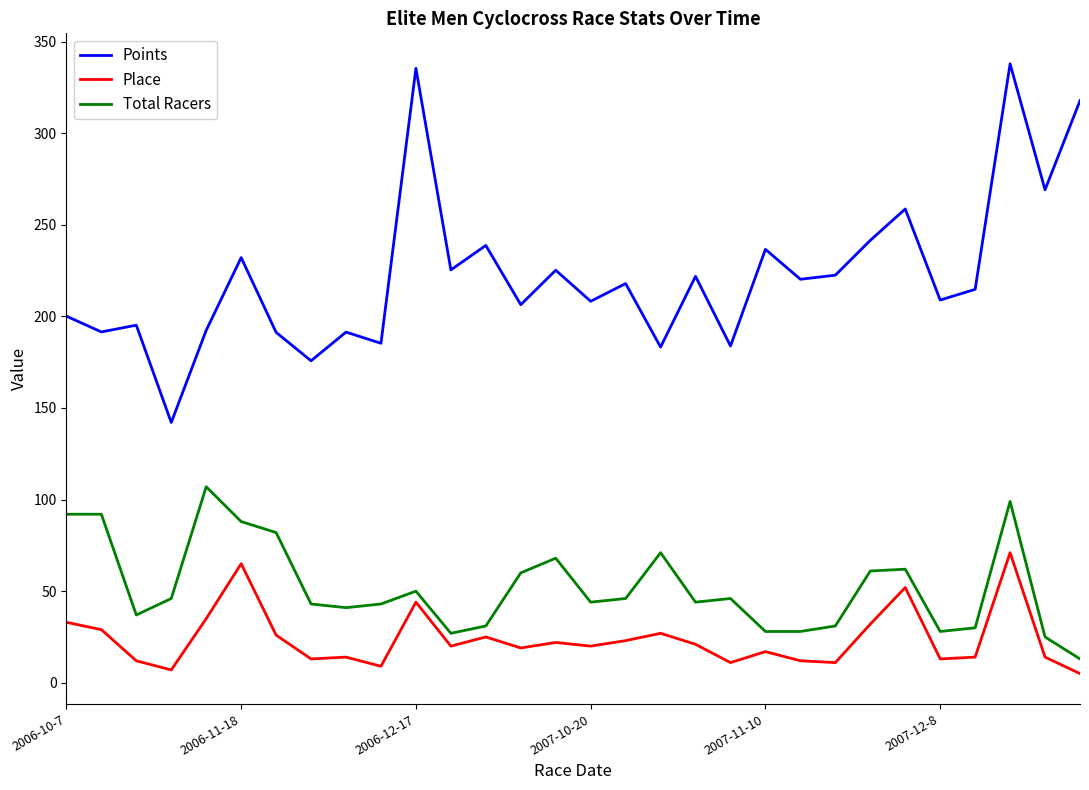

What is the minimum value for Points?

142.1